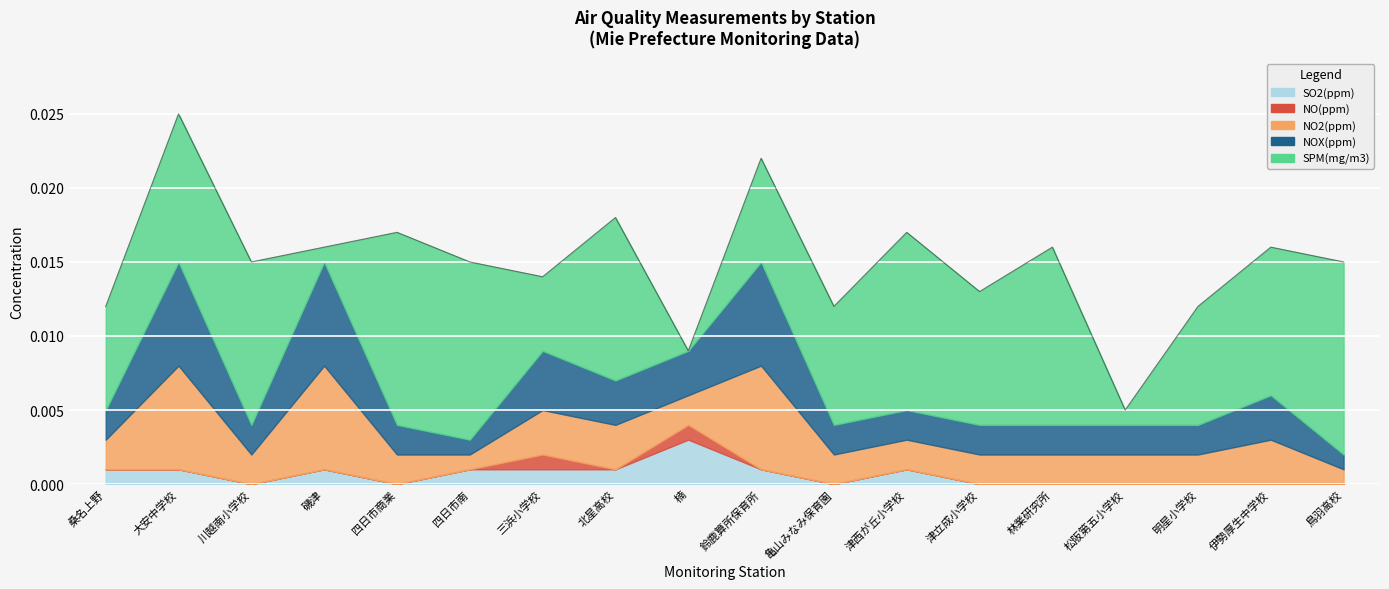

Is the value of SPM(mg/m3) at 川越南小学校 greater than the value of NOX(ppm) at 松阪第五小学校?

Yes